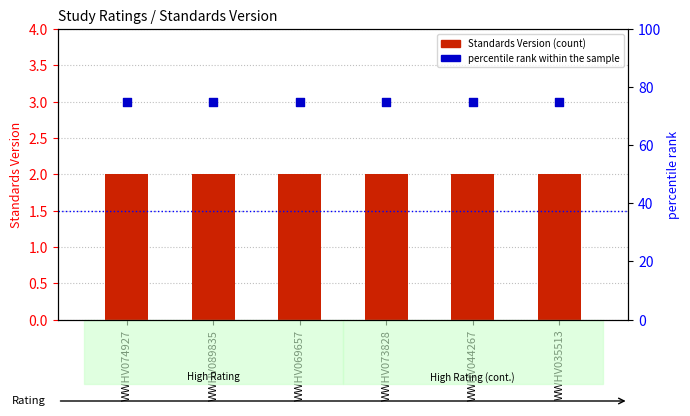

Is the value of percentile rank within the sample at WWHV035513 greater than the value of Standards Version at WWHV074927?

Yes